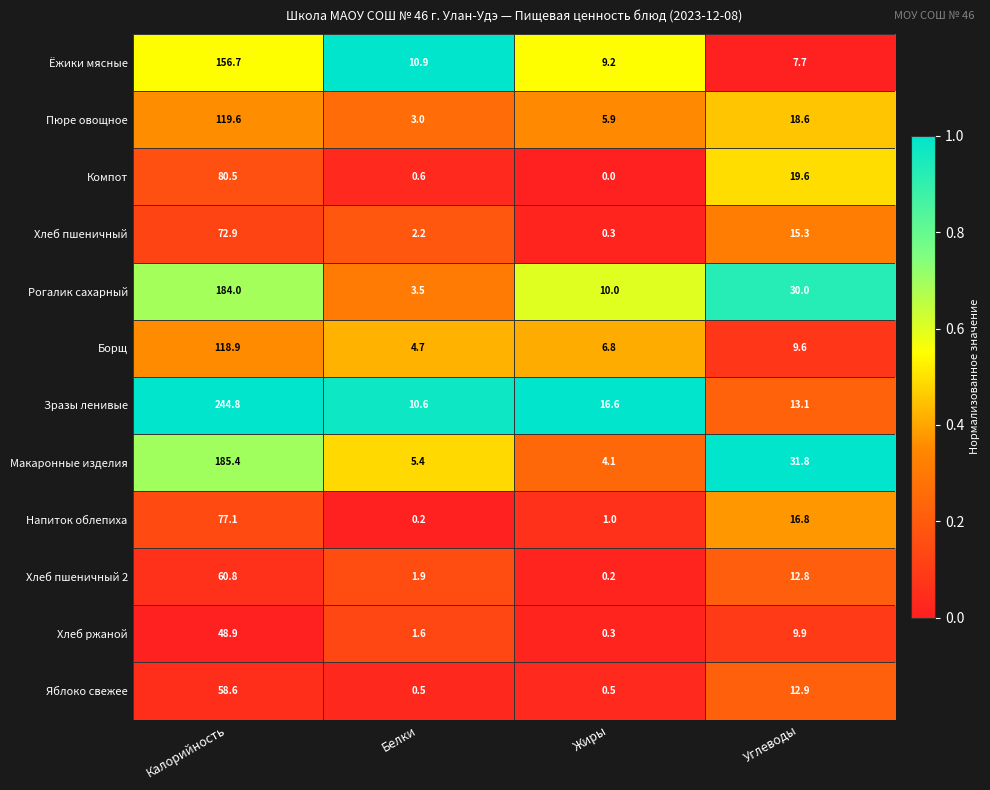

The Напиток облепиха series shows 0.5 at Жиры. True or false?

False